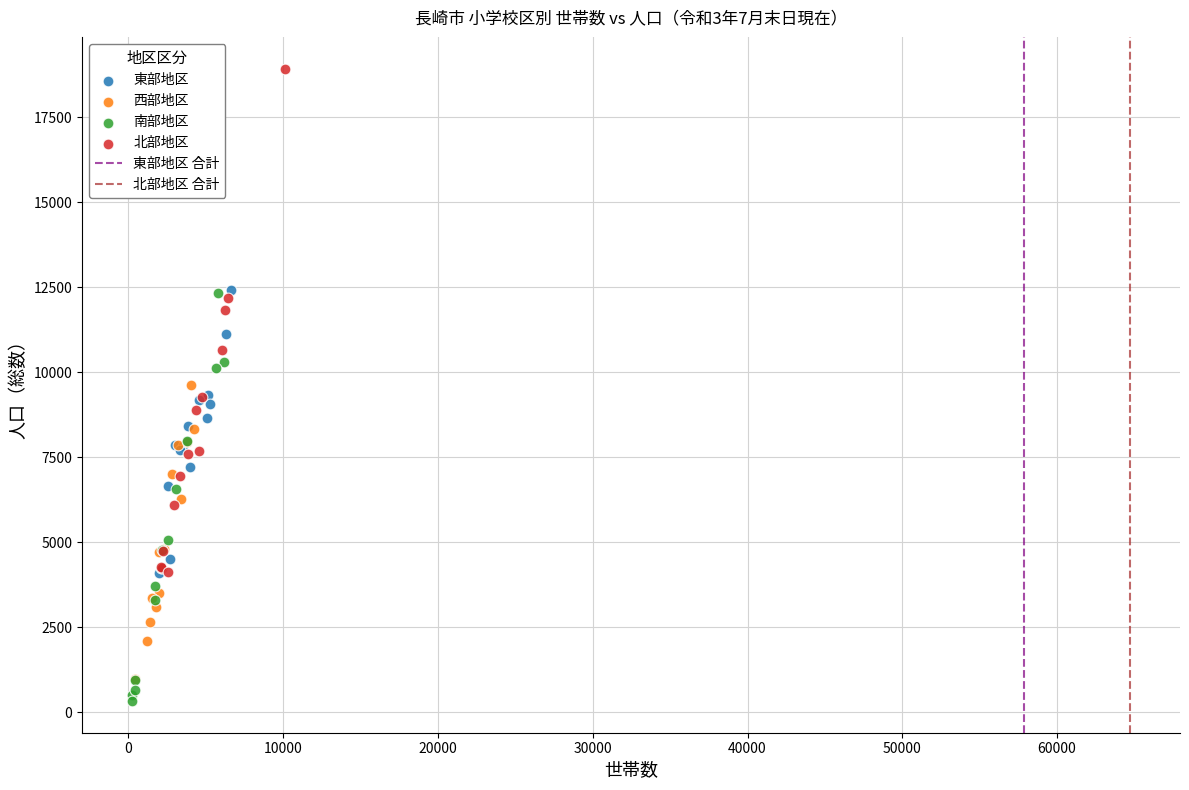

Which series has the largest Y range (max minus min)?

北部地区